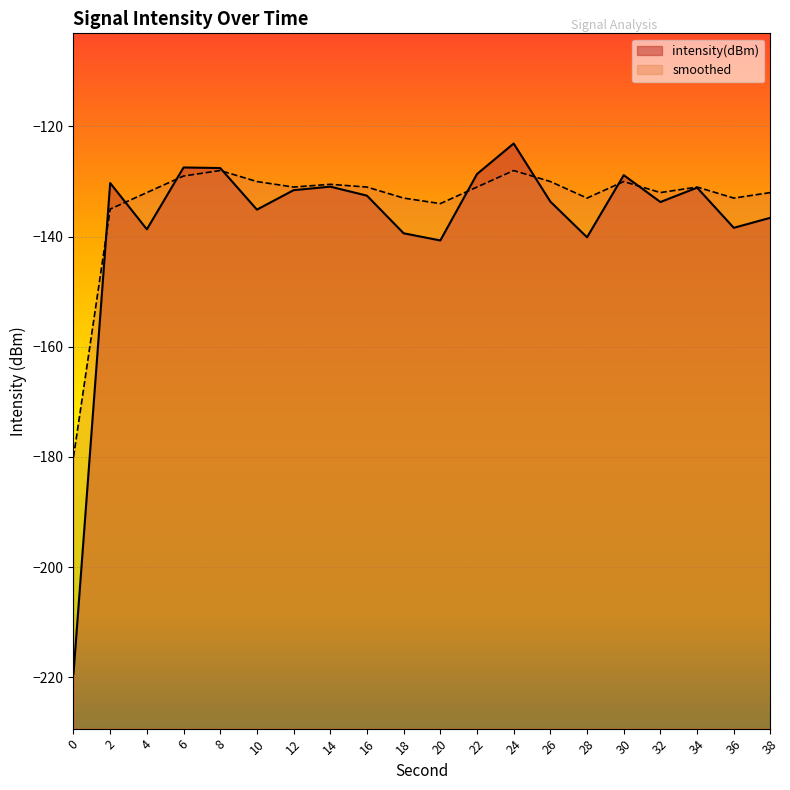

Which series ends up on top after the final intersection of smoothed and intensity(dBm)?

smoothed